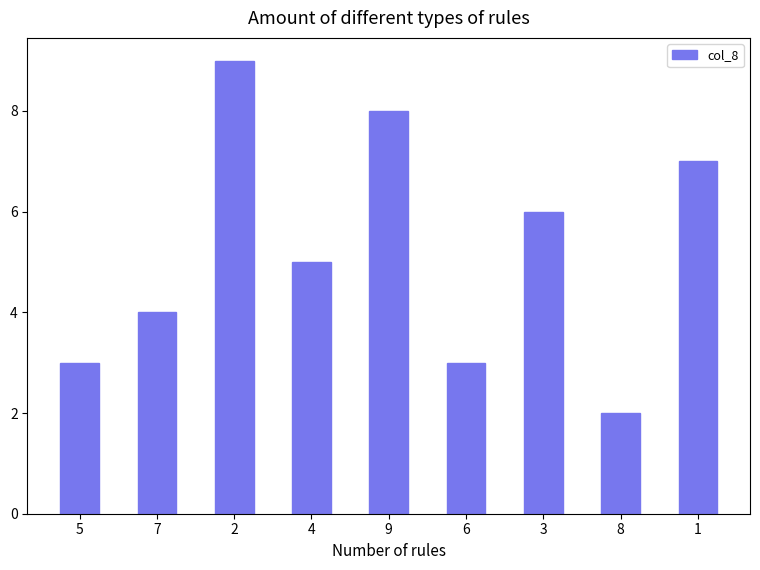

Count the values in the range 3 to 7.

6